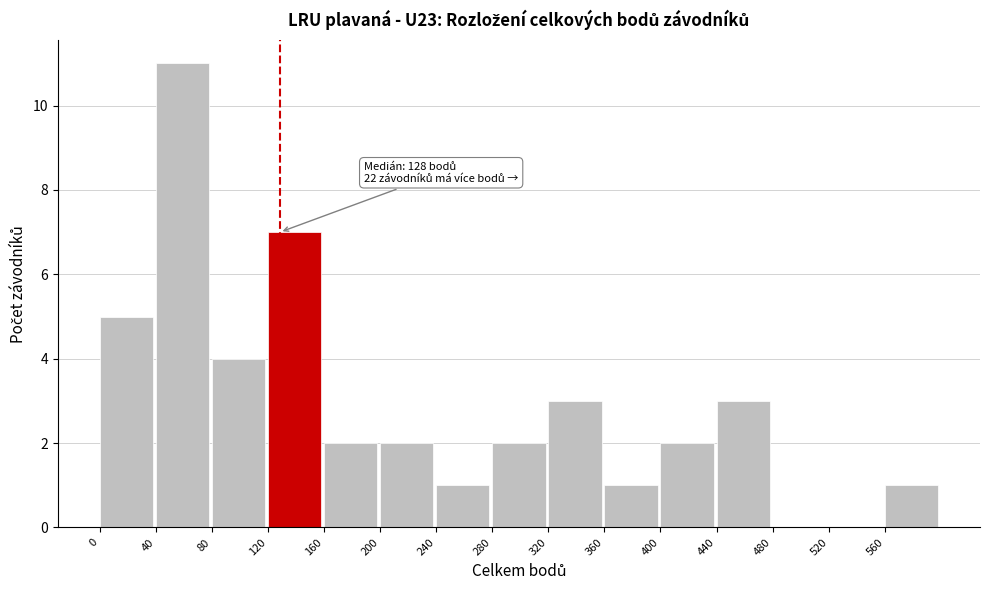

Over which range of the x-axis is the bar tallest?

40 to 80